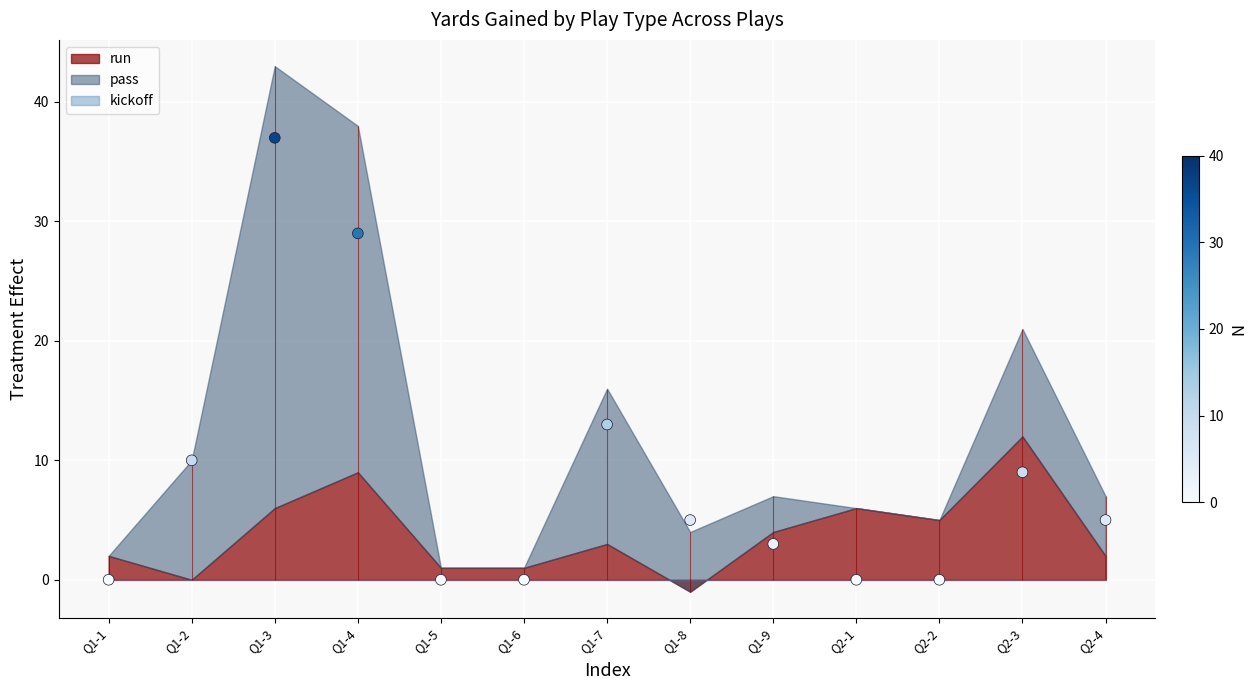

Between Q2-1 and Q1-5, which is larger?

Q2-1